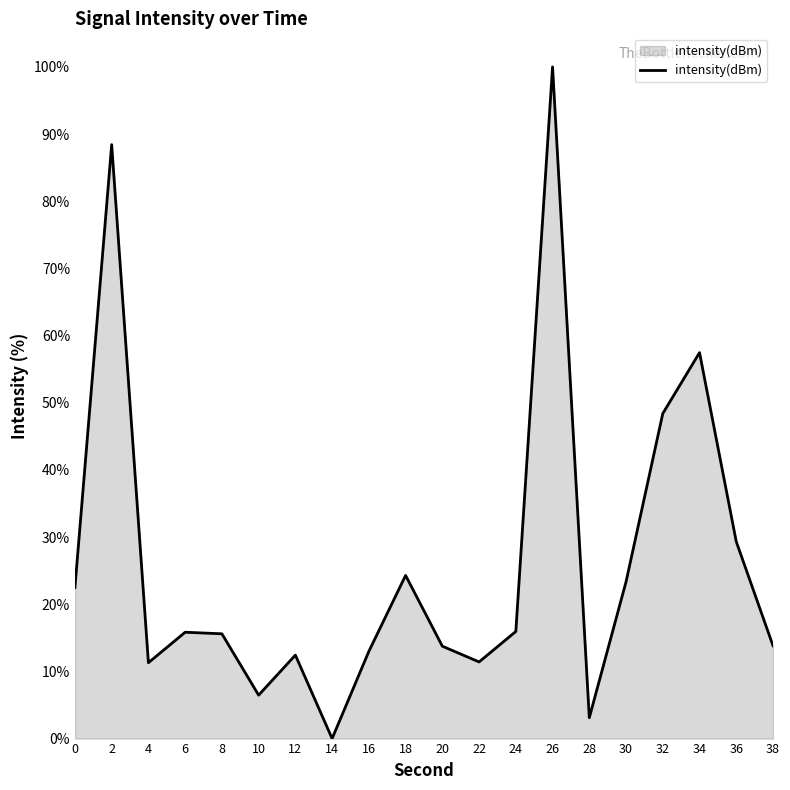

Does the chart display data point markers on the line(s)?

No